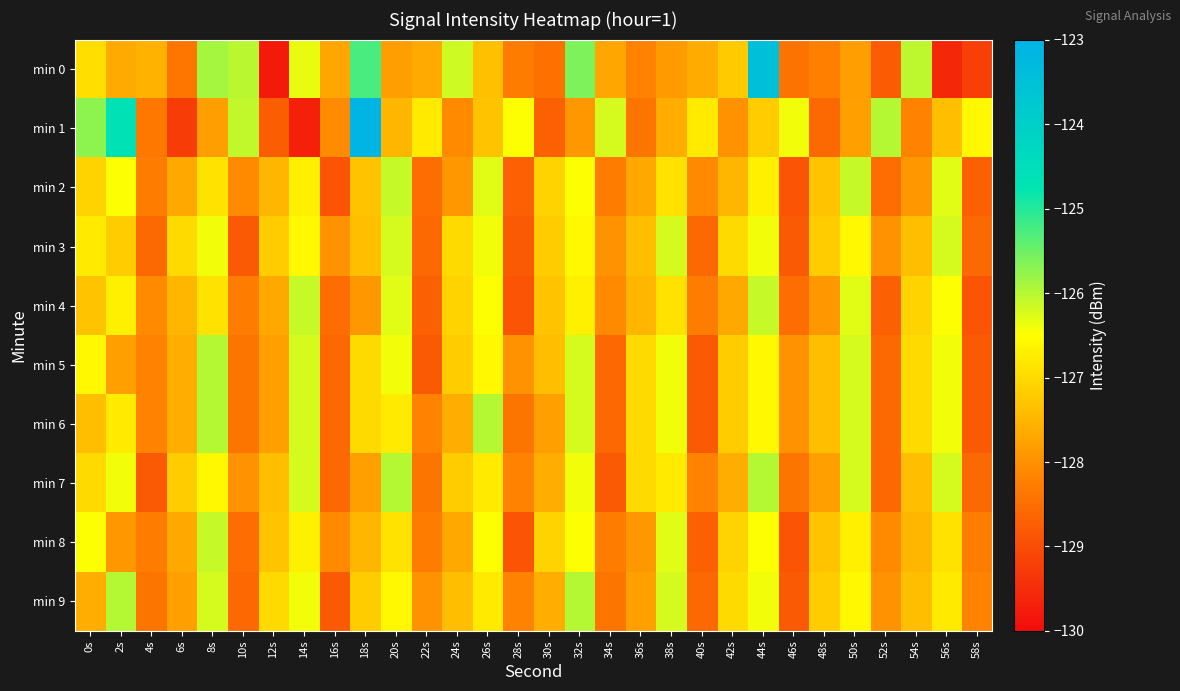

Which series has the largest total across all categories?

min 1